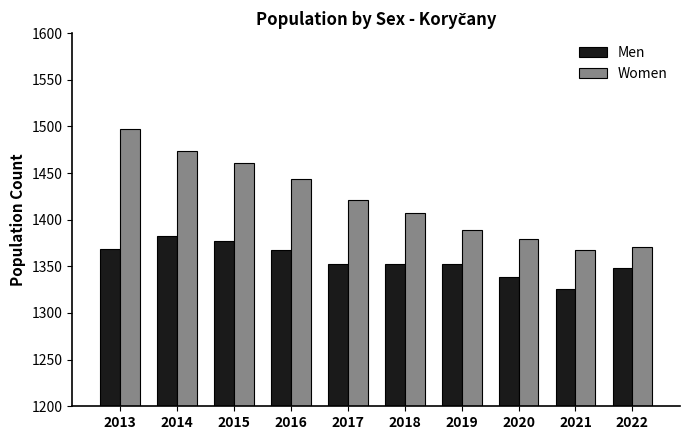

Does the chart contain stacked bars?

No